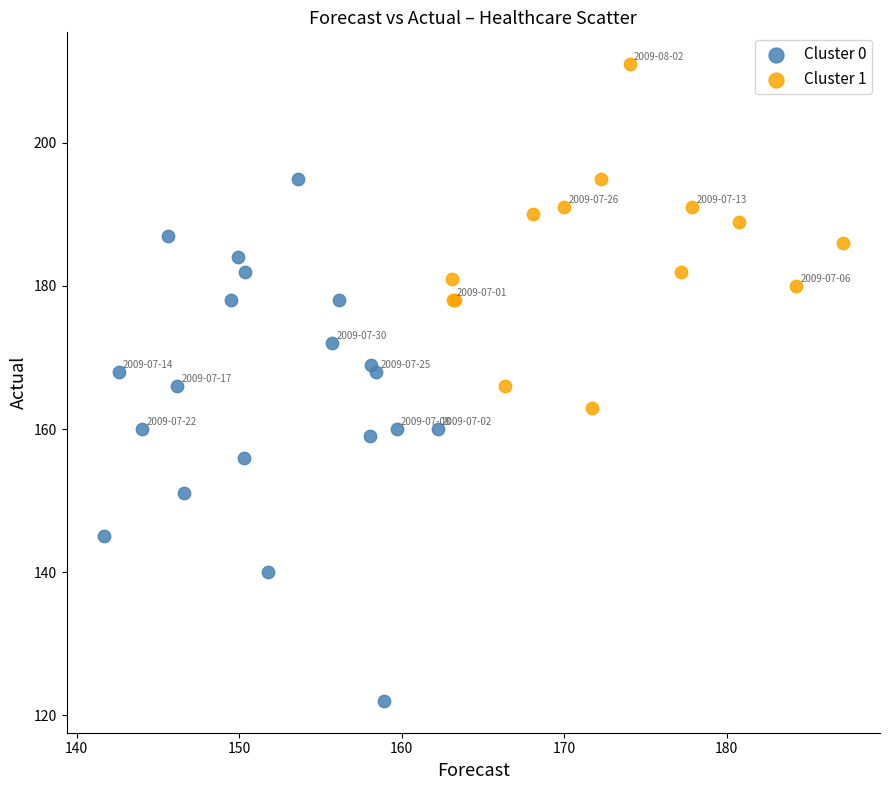

Which series has the largest Y range (max minus min)?

Cluster 0